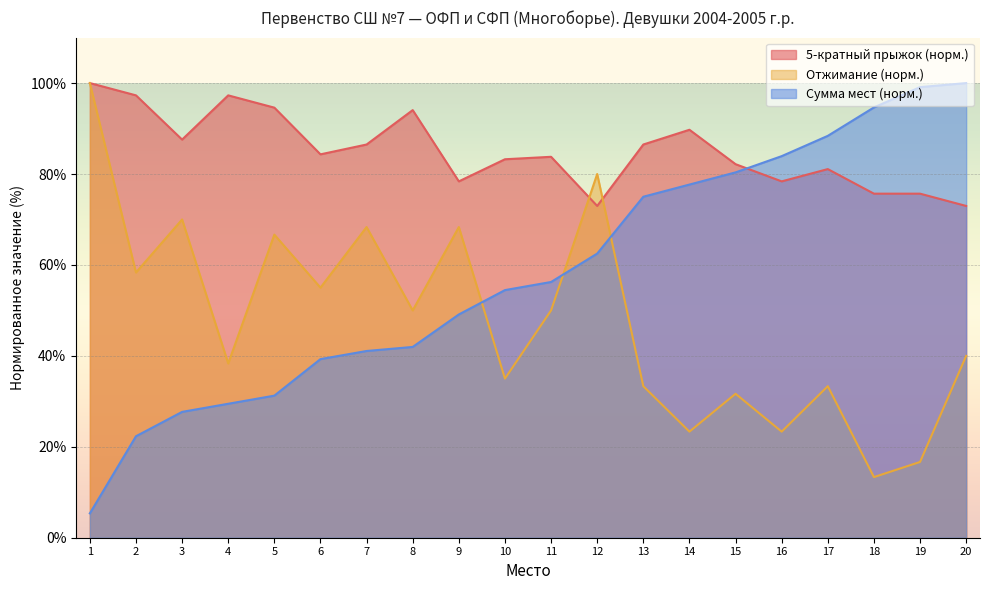

At 13, list the series in order from smallest to largest.

Отжимание (норм.), Сумма мест (норм.), 5-кратный прыжок (норм.)